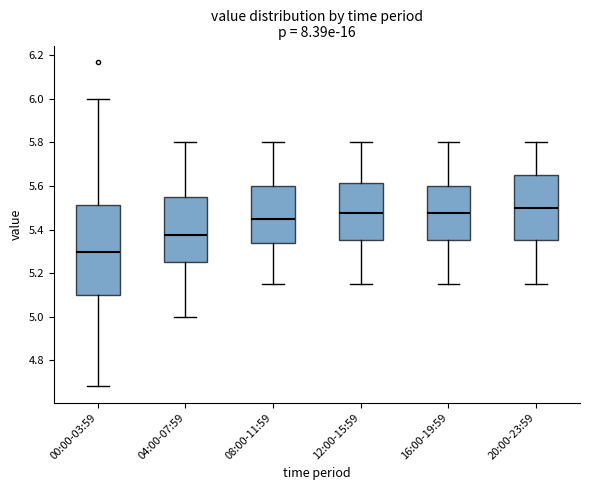

Which box is the tallest, from its lower edge to its upper edge?

00:00-03:59